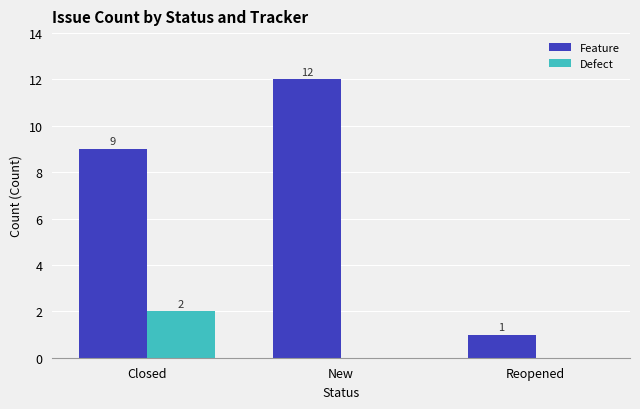

What is the total value across all series at New?

12